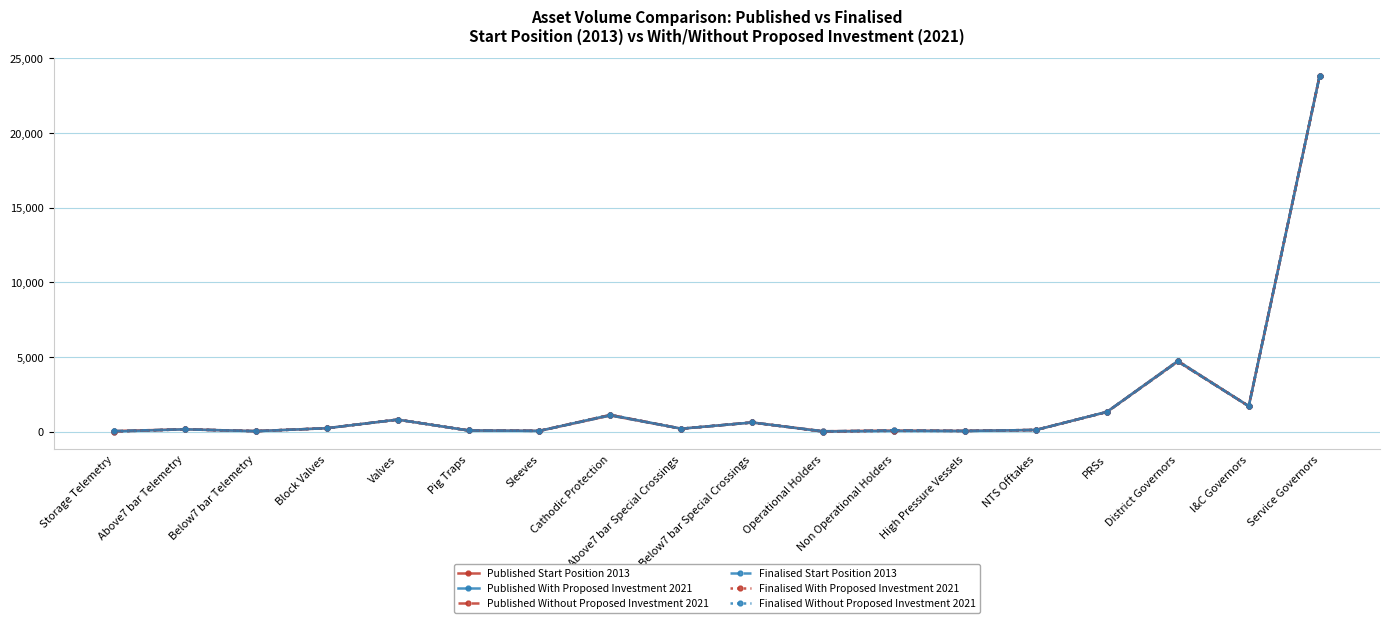

Is this an area chart (filled region under the line)?

No